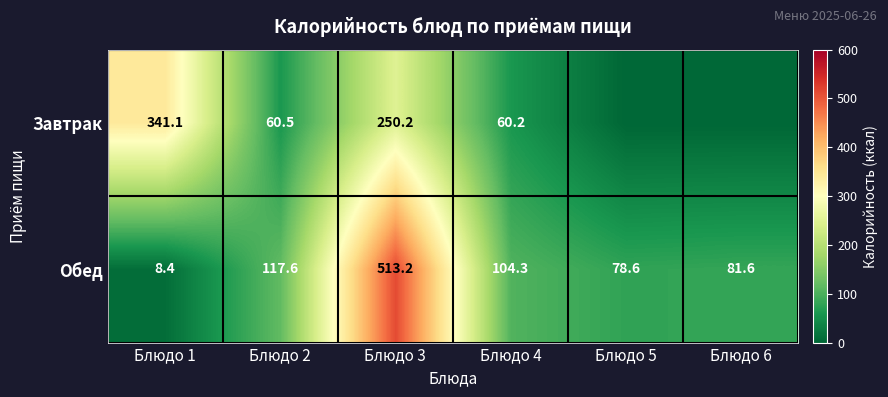

At Блюдо 2, list the series in order from smallest to largest.

Завтрак, Обед